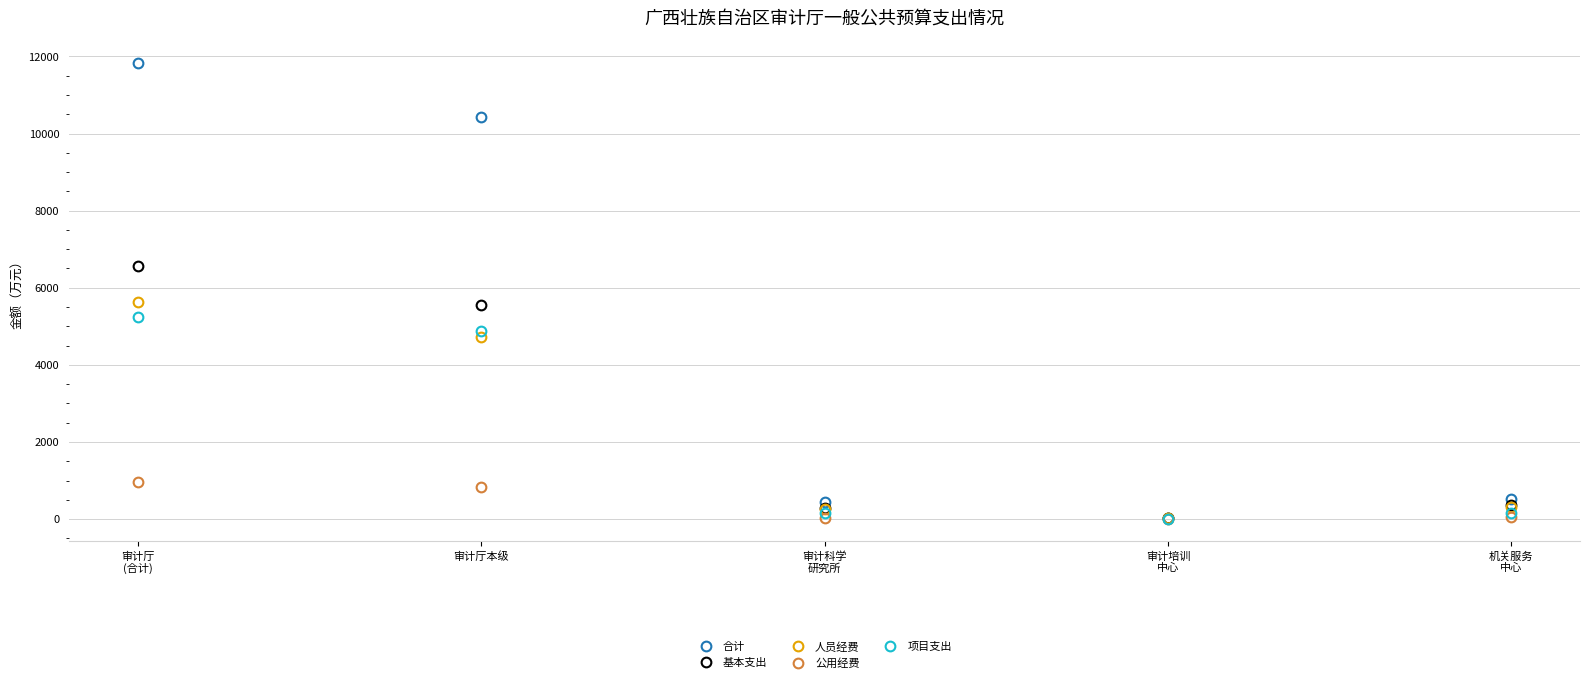

What is the total value across all series at 审计厅本级?

26403.8